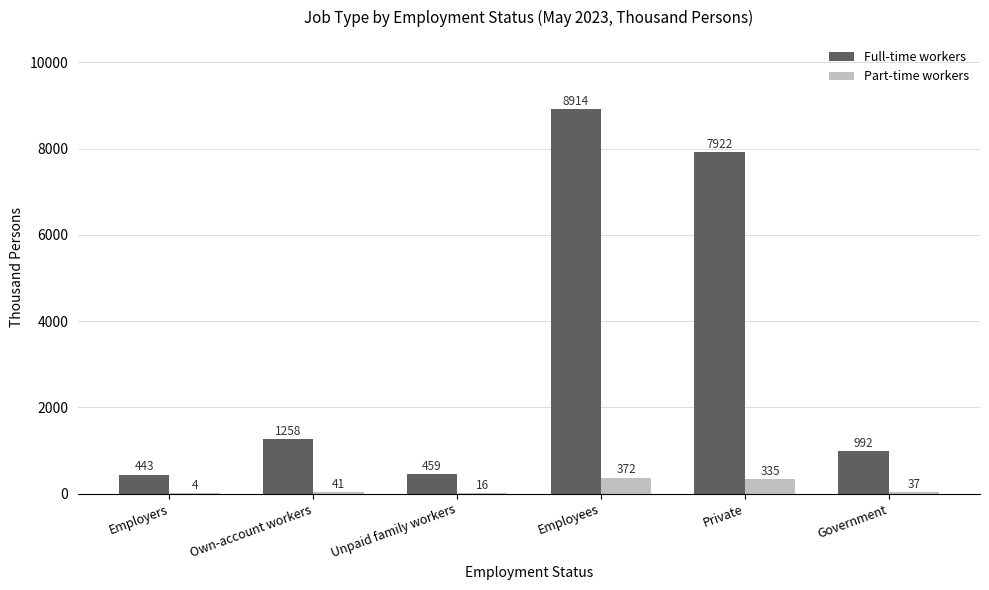

What is the sum of all Part-time workers values?

805